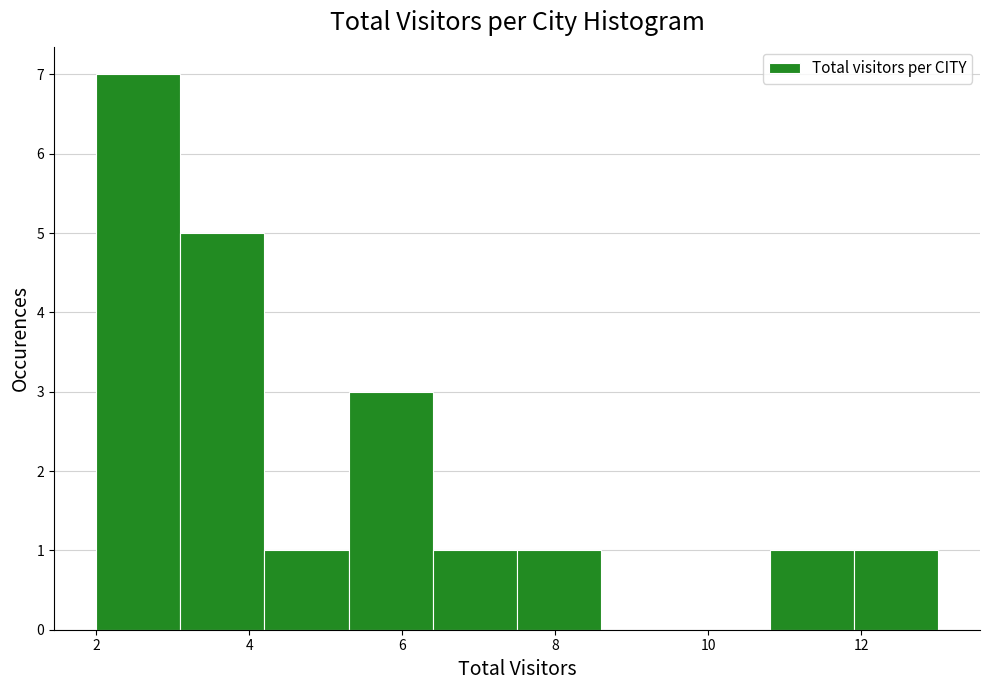

Reading left to right, list every bar in this chart as the range it spans on the x-axis followed by its height. Neither the bar edges nor the heights are printed on the chart, so give them approximately, as read against the axes.

2.0 to 3.1: 7
3.1 to 4.2: 5
4.2 to 5.3: 1
5.3 to 6.4: 3
6.4 to 7.5: 1
7.5 to 8.6: 1
8.6 to 9.7: 0
9.7 to 10.8: 0
10.8 to 11.9: 1
11.9 to 13.0: 1